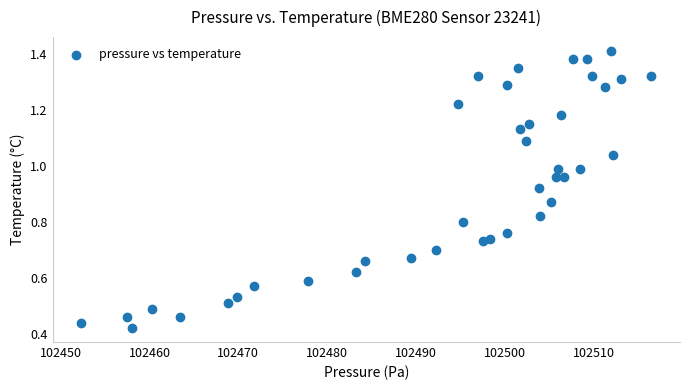

What is the range of X values (max minus min)?

64.2